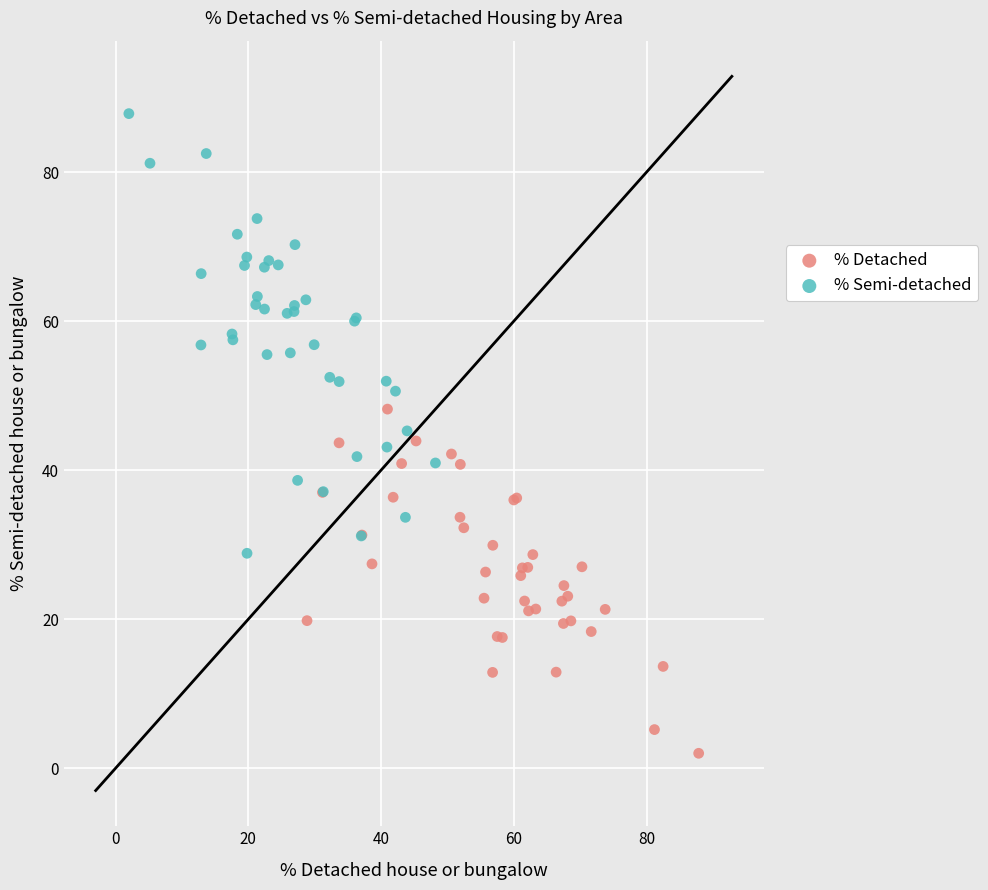

Which series contains the highest Y value?

% Semi-detached